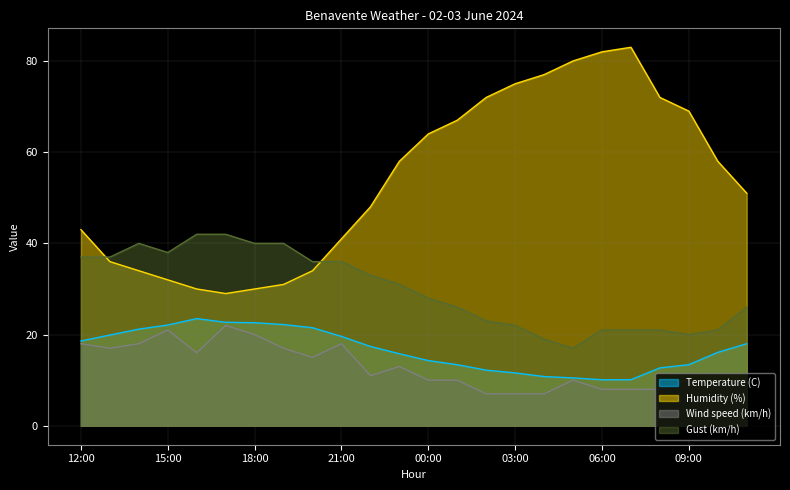

What is the difference between the Gust (km/h) values at 07:00 and 20:00?

15.0